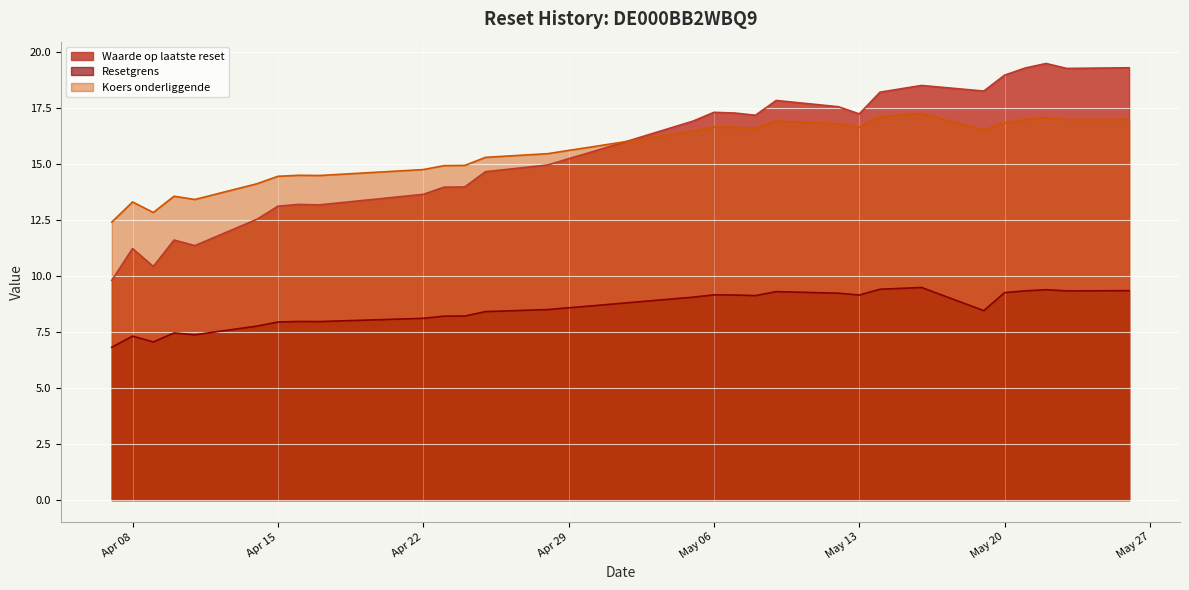

What position from the left is 2025-05-21?

30